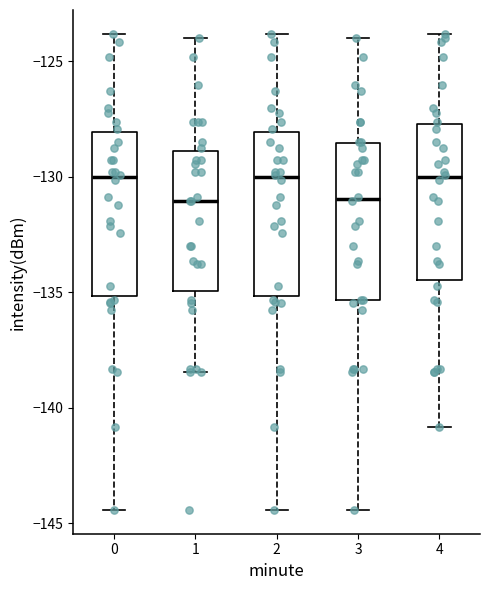

Reading left to right, read every box against the y-axis: the position of its median line, the range the box covers, and the ends of its whiskers. The values are not printed on the chart, so give them approximately, as read against the axis.

0: median -130.0, box -135.0 to -128.0, whiskers -144.5 to -124.0
1: median -131.0, box -135.0 to -129.0, whiskers -138.5 to -124.0
2: median -130.0, box -135.0 to -128.0, whiskers -144.5 to -124.0
3: median -131.0, box -135.5 to -128.5, whiskers -144.5 to -124.0
4: median -130.0, box -134.5 to -127.5, whiskers -141.0 to -124.0